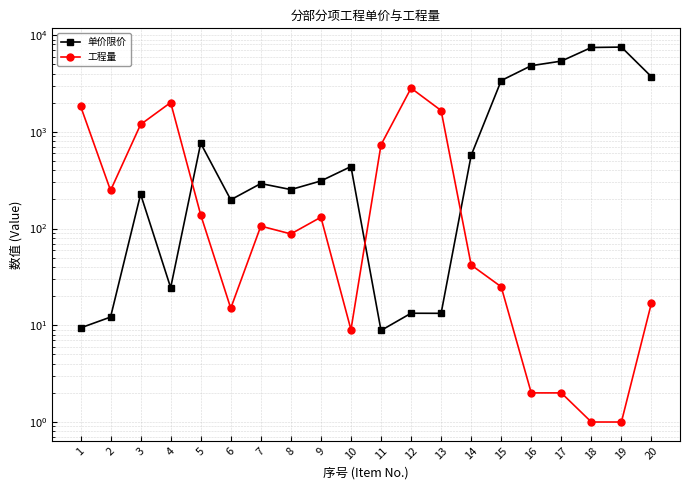

At how many categories does at least one series exceed 4745?

4